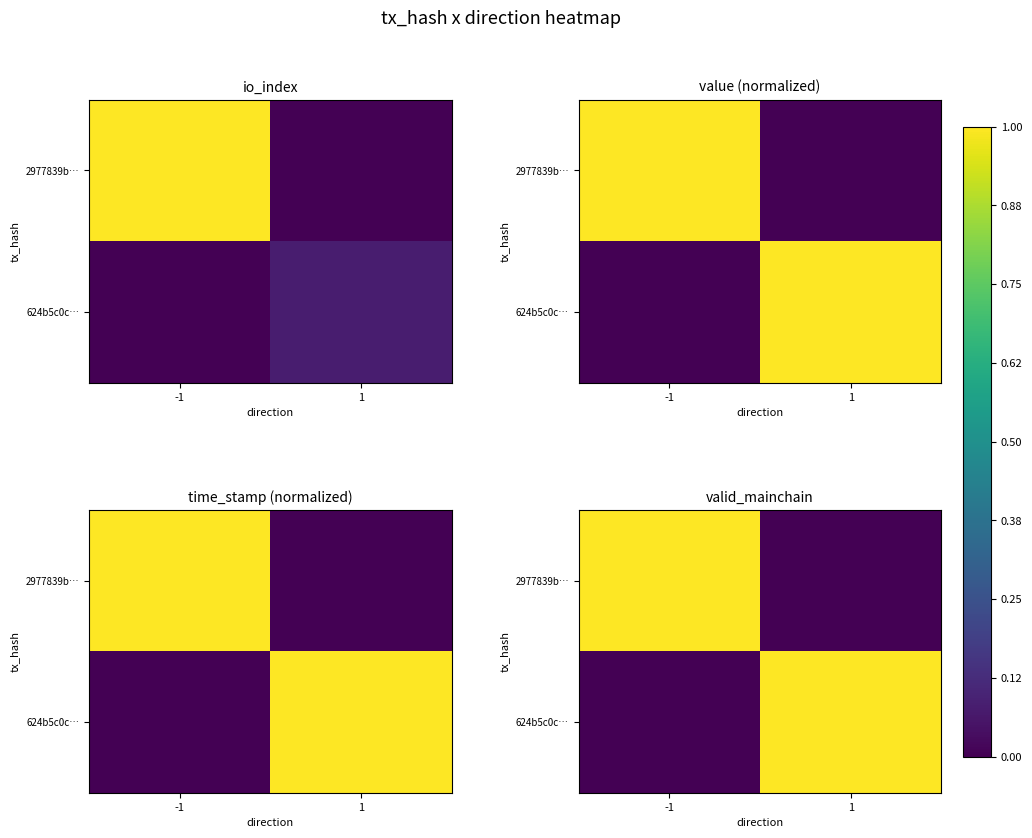

How many values in 624b5c0c… are above zero?

1